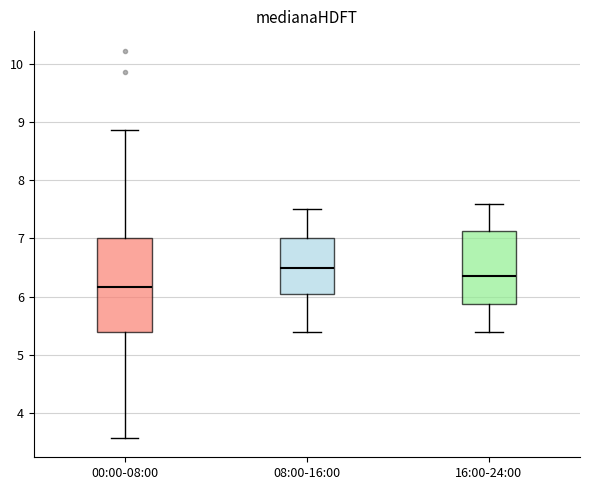

Which box has the lowest median line?

00:00-08:00